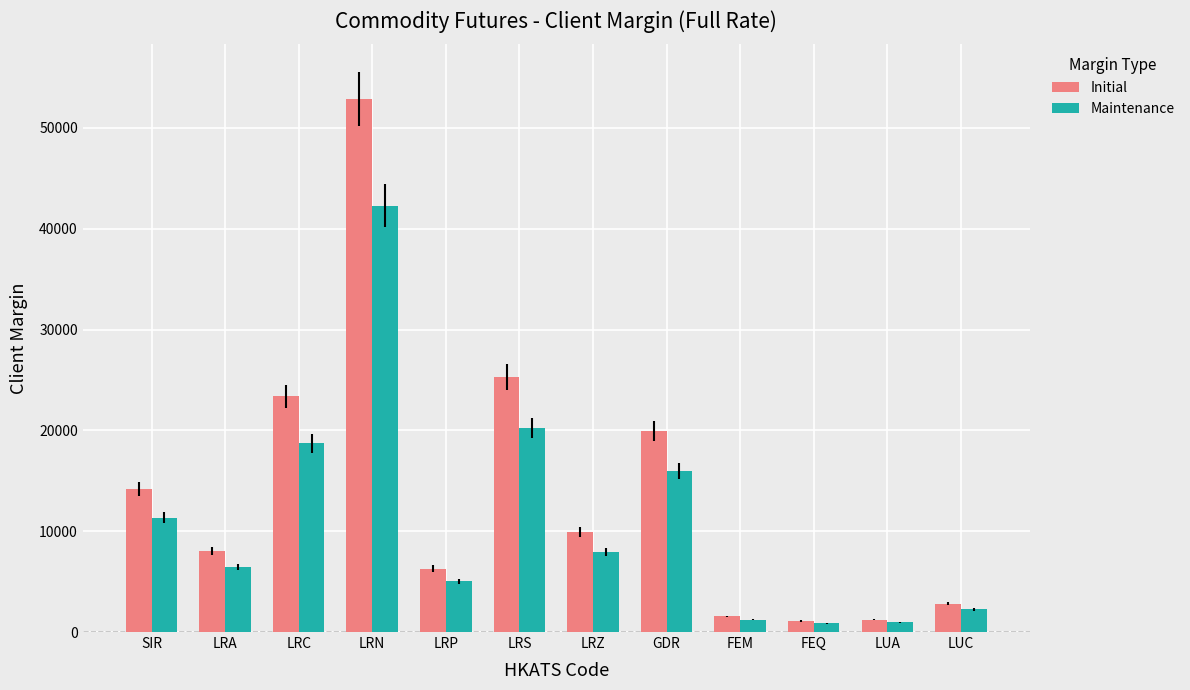

Between SIR and LRS, which series saw the biggest shift?

Initial